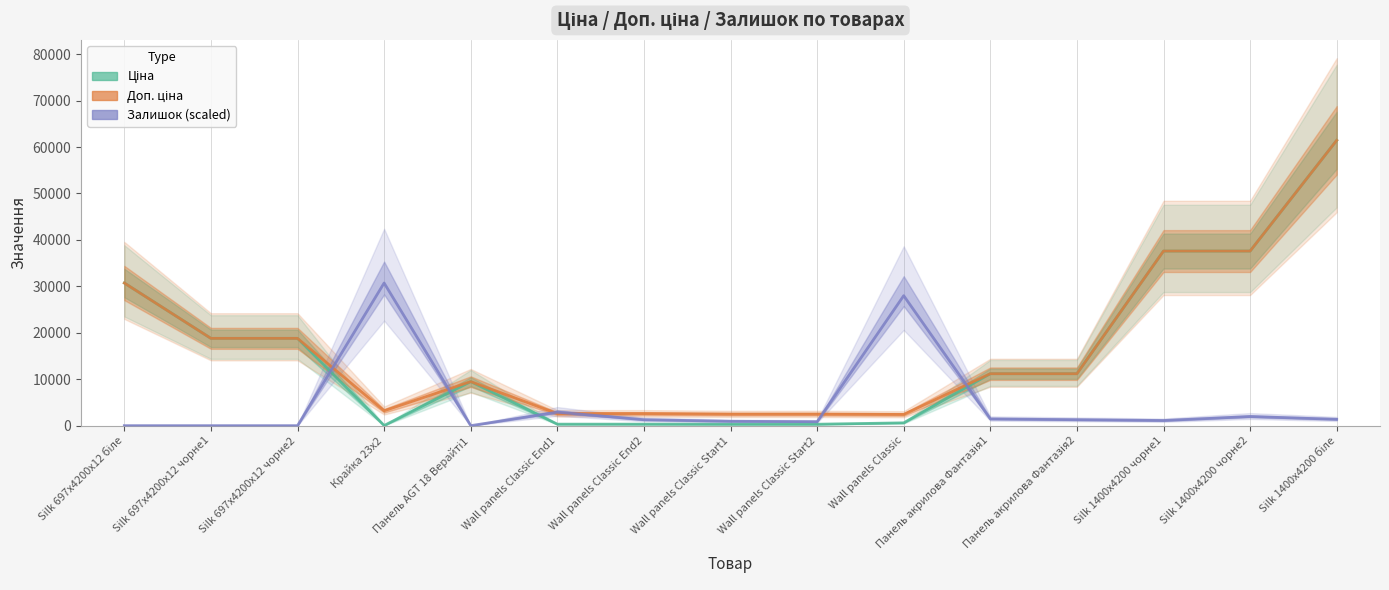

True or false: Залишок (scaled) has more than 0 points higher than both neighbors.

True